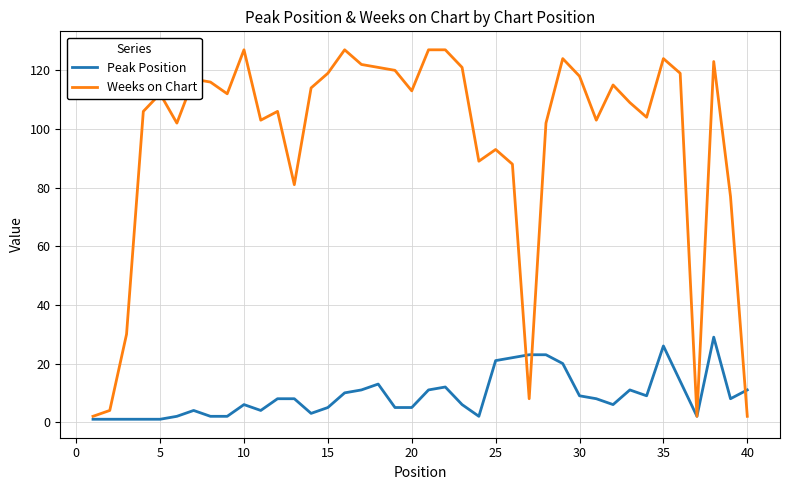

List the series in order of their peak value, highest first.

Weeks on Chart, Peak Position